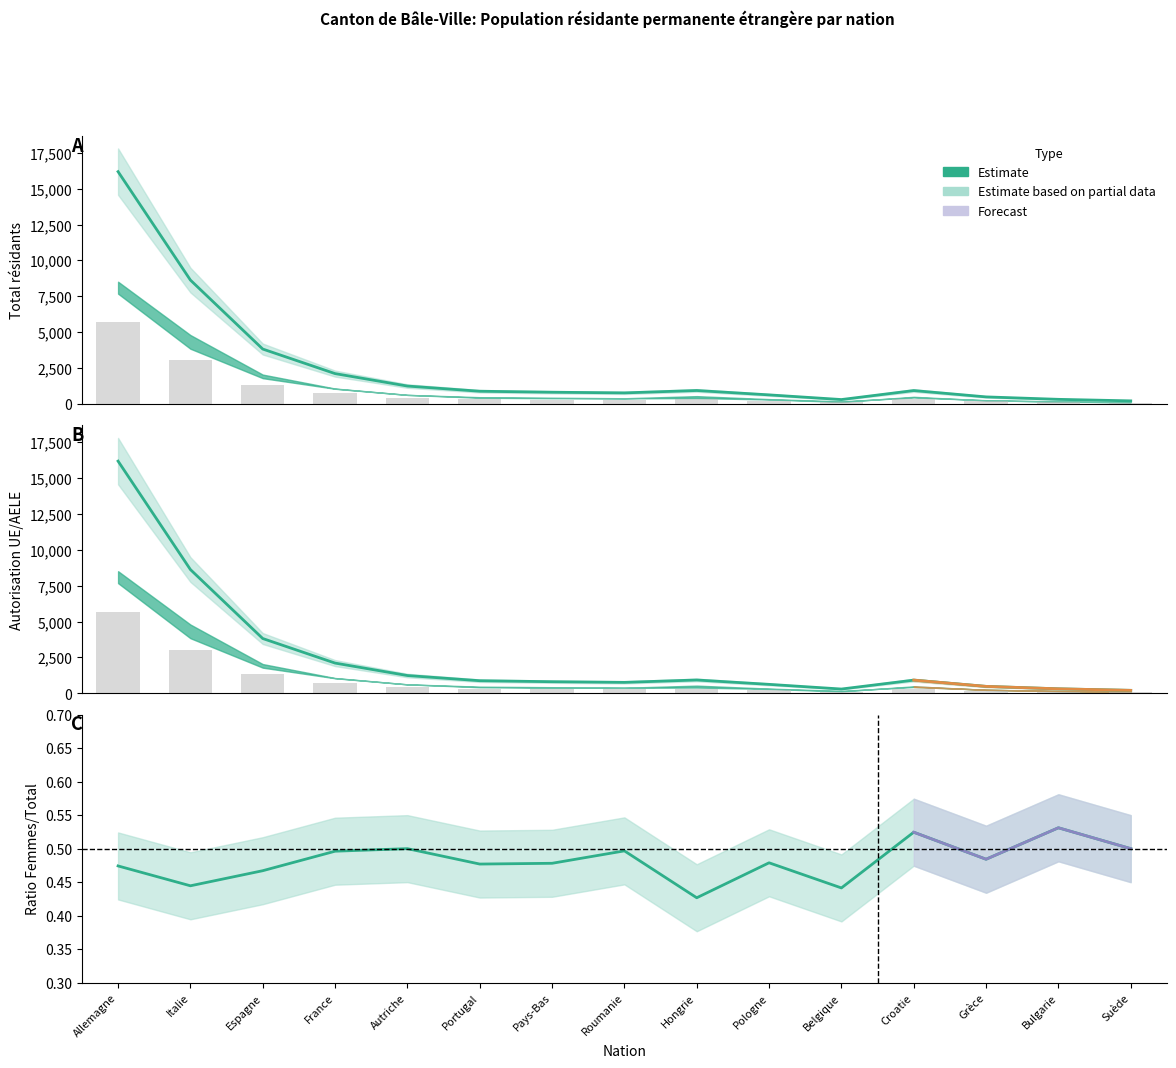

How many data points in Auth Total are above 870?

7